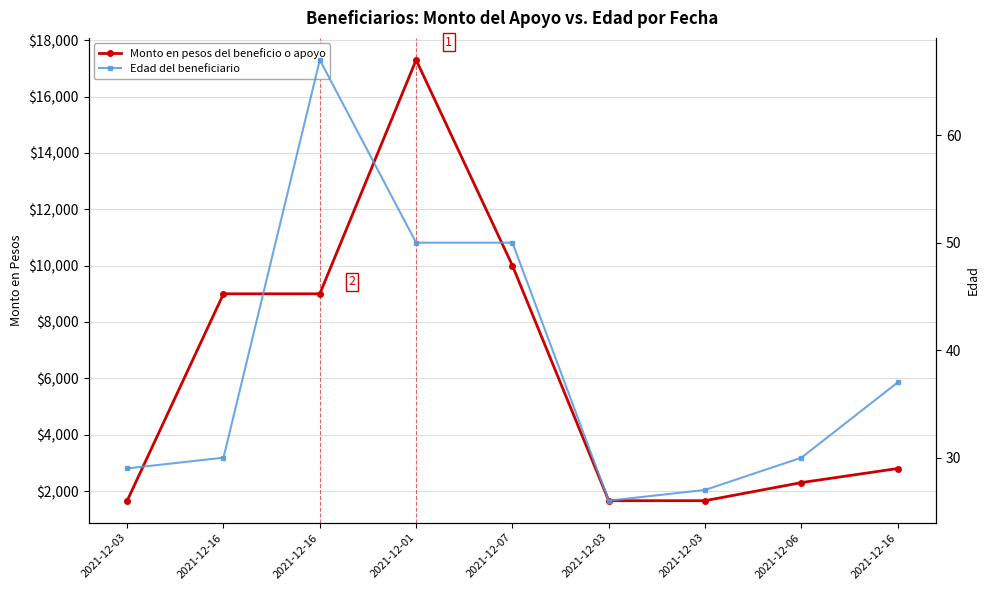

What value does the Edad del beneficiario series have at 2021-12-03, to the nearest 10?

30